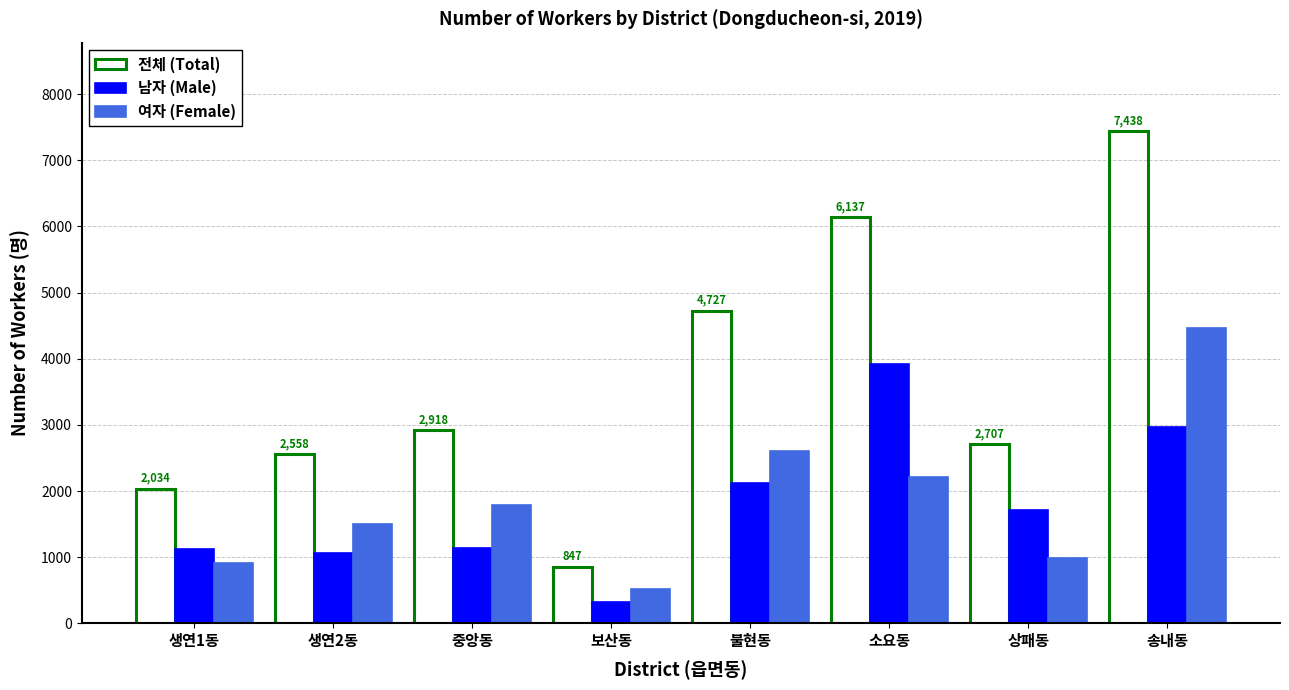

What position from the right is 불현동?

4